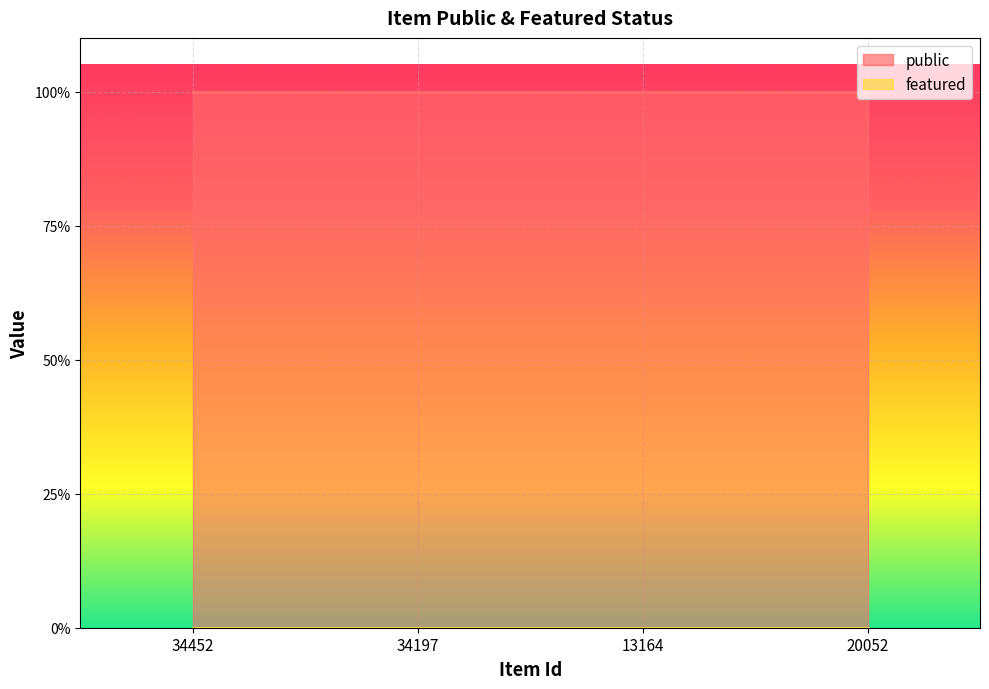

At which category does the chart reach its minimum across all series?

34452